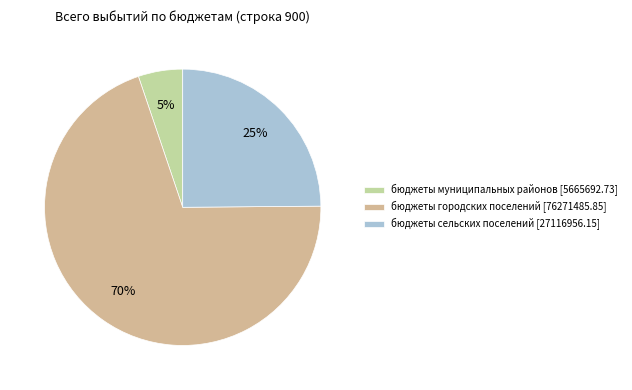

Which category has the smallest portion of the pie?

бюджеты муниципальных районов [5665692.73]